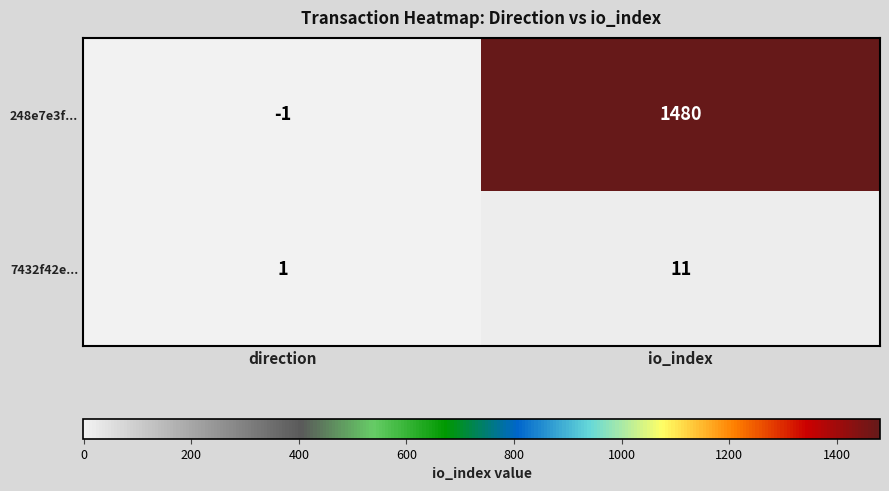

Where is 7432f42e... nearest to the value 6?

direction